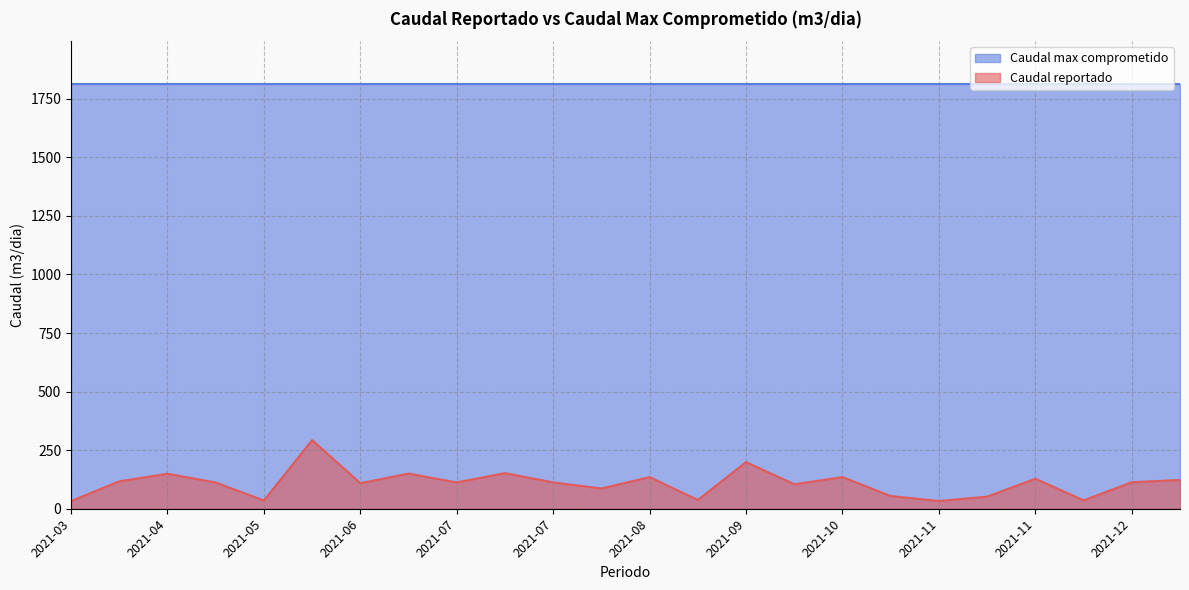

How many data points are less than 112?

10